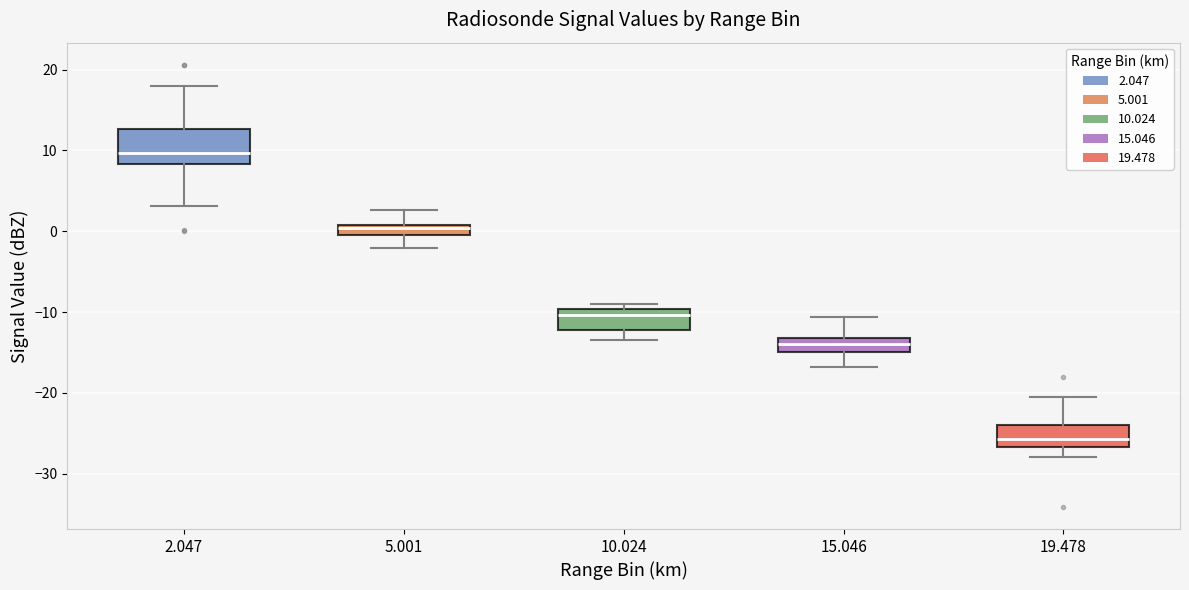

Which box has the highest median line?

2.047